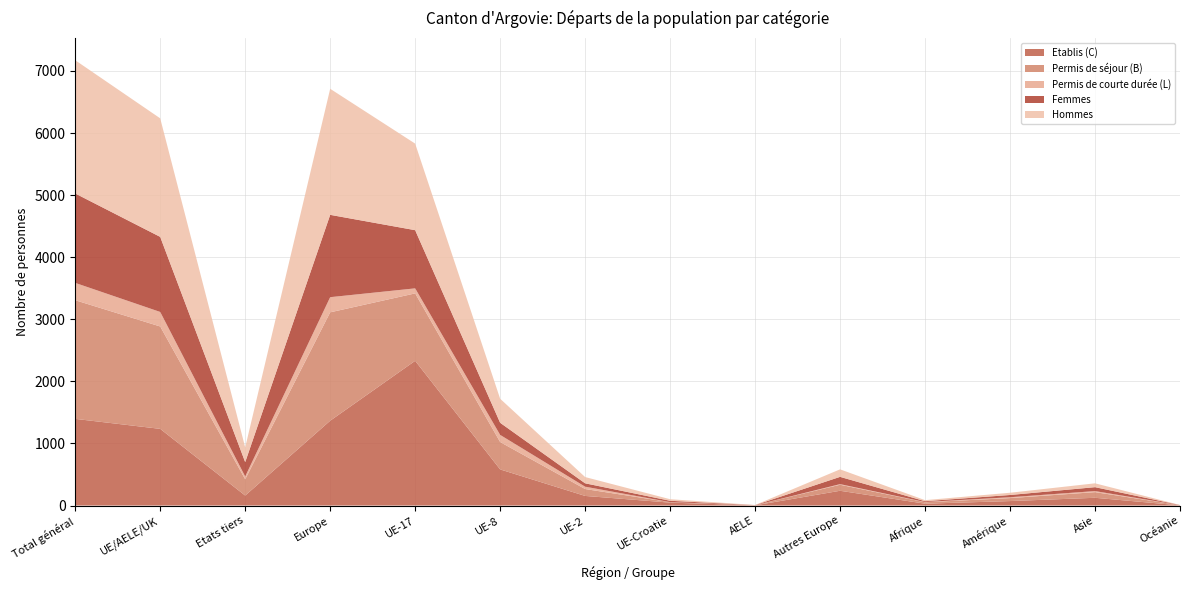

Reading right to left, what are all the values shown in this chart?

Etablis (C): 3	125	72	30	238	3	47	155	582	2331	1366	161	1235	1396
Permis de séjour (B): 3	91	48	23	97	3	8	111	441	1086	1746	262	1649	1911
Permis de courte durée (L): 0	17	14	4	10	0	0	38	115	81	244	45	234	279
Femmes: 2	63	36	13	117	1	22	54	195	937	1326	231	1209	1440
Hommes: 1	62	36	17	121	2	25	101	387	1394	2030	237	1909	2146